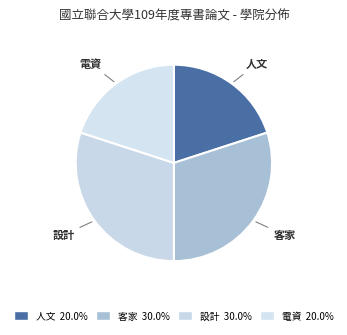

Is 人文 the majority of the pie?

No